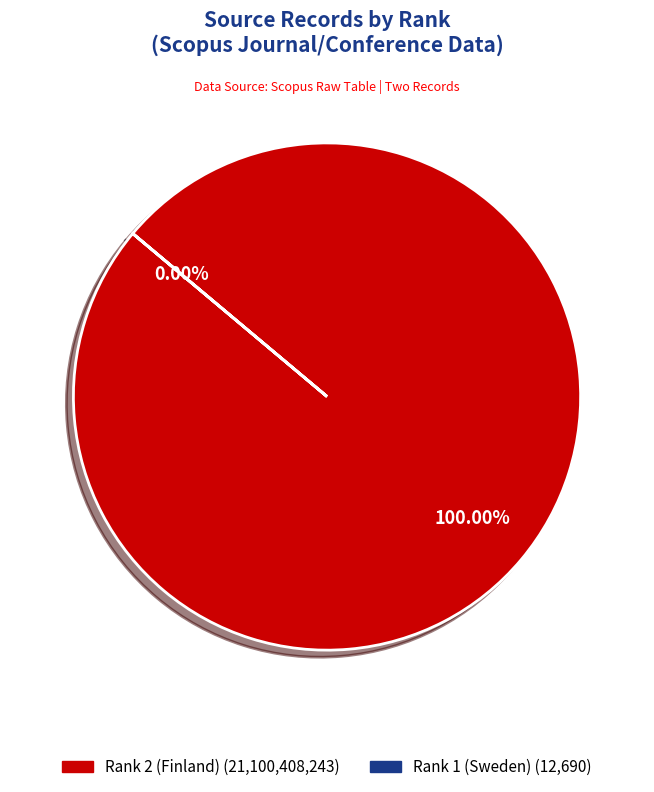

True or false: Rank 1 (Sweden) accounts for 1% of the total.

False